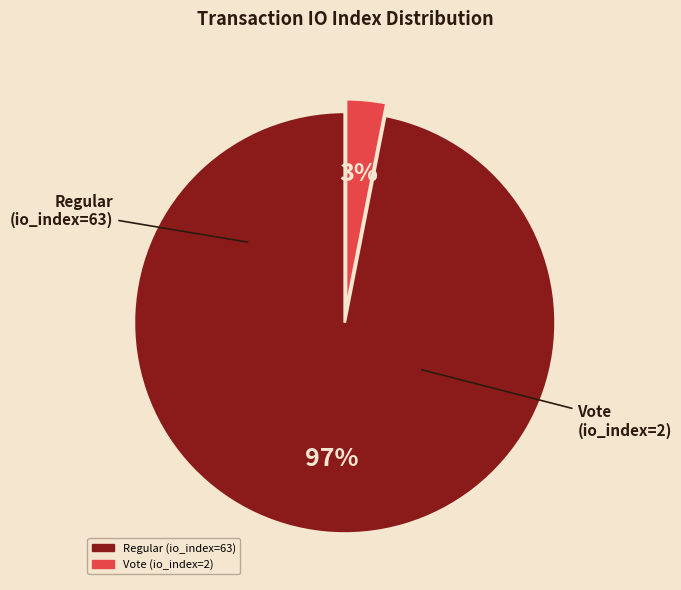

How many slices are in this pie chart?

2